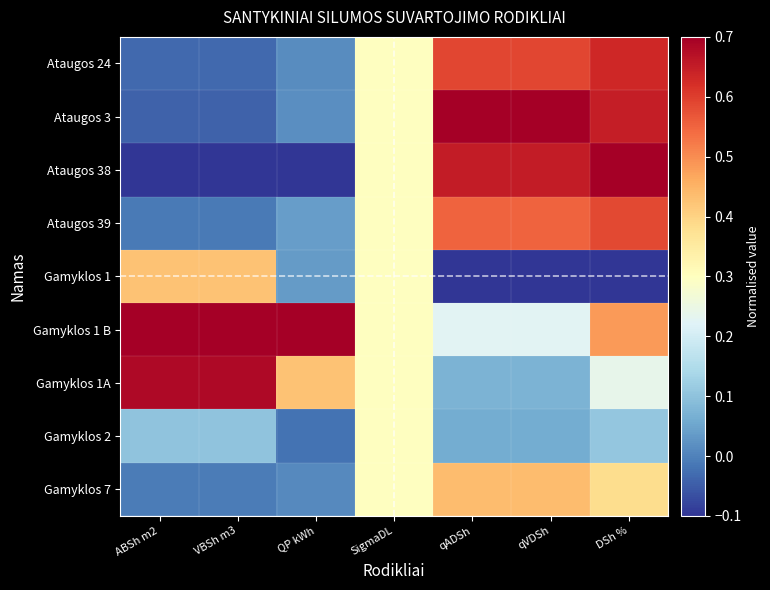

Reading right to left, list all the values displayed in this chart.

Ataugos 24: DSh %=0.6	qVDSh=0.6	qADSh=0.6	SigmaDL=0.3	QP kWh=0.0	VBSh m3=-0.0	ABSh m2=-0.0
Ataugos 3: DSh %=0.6	qVDSh=0.7	qADSh=0.7	SigmaDL=0.3	QP kWh=0.0	VBSh m3=-0.0	ABSh m2=-0.0
Ataugos 38: DSh %=0.7	qVDSh=0.7	qADSh=0.7	SigmaDL=0.3	QP kWh=-0.1	VBSh m3=-0.1	ABSh m2=-0.1
Ataugos 39: DSh %=0.6	qVDSh=0.6	qADSh=0.6	SigmaDL=0.3	QP kWh=0.0	VBSh m3=-0.0	ABSh m2=-0.0
Gamyklos 1: DSh %=-0.1	qVDSh=-0.1	qADSh=-0.1	SigmaDL=0.3	QP kWh=0.0	VBSh m3=0.4	ABSh m2=0.4
Gamyklos 1 B: DSh %=0.5	qVDSh=0.2	qADSh=0.2	SigmaDL=0.3	QP kWh=0.7	VBSh m3=0.7	ABSh m2=0.7
Gamyklos 1A: DSh %=0.2	qVDSh=0.1	qADSh=0.1	SigmaDL=0.3	QP kWh=0.4	VBSh m3=0.7	ABSh m2=0.7
Gamyklos 2: DSh %=0.1	qVDSh=0.1	qADSh=0.1	SigmaDL=0.3	QP kWh=-0.0	VBSh m3=0.1	ABSh m2=0.1
Gamyklos 7: DSh %=0.4	qVDSh=0.4	qADSh=0.4	SigmaDL=0.3	QP kWh=0.0	VBSh m3=-0.0	ABSh m2=-0.0